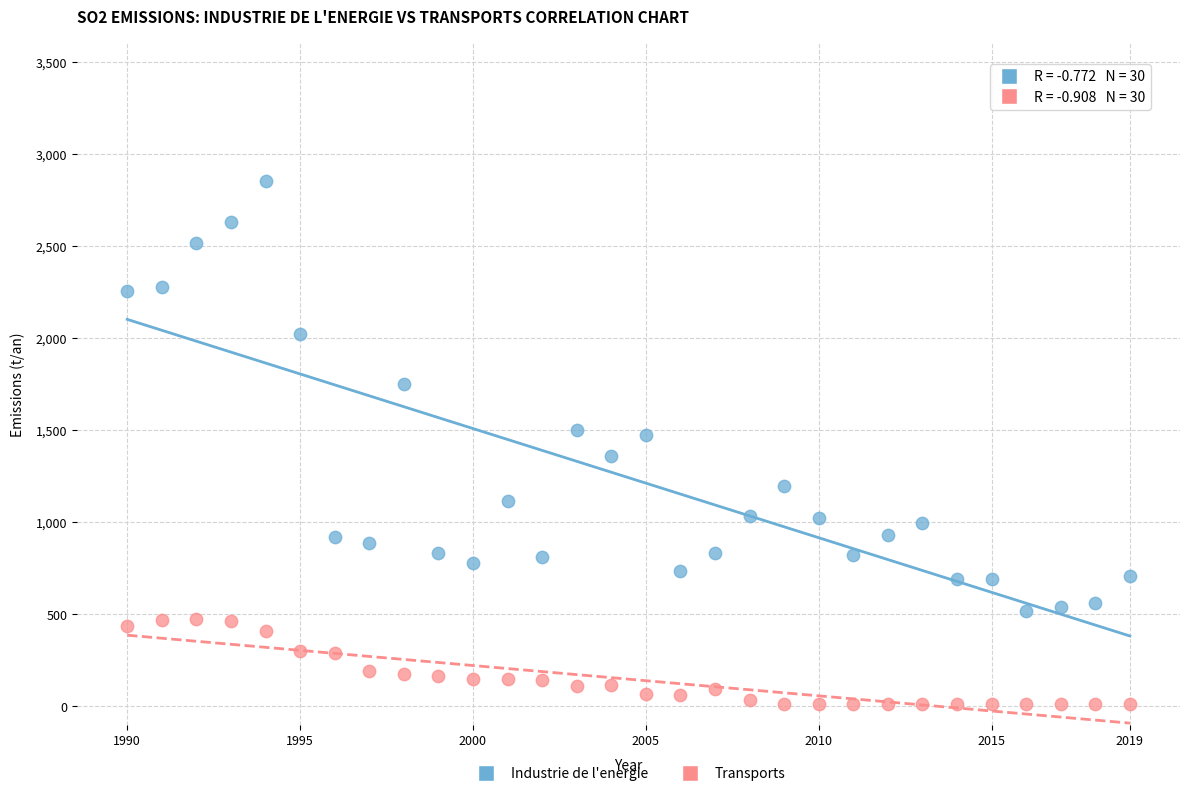

Across all data points, what is the range of Y values (max minus min)?

2841.5